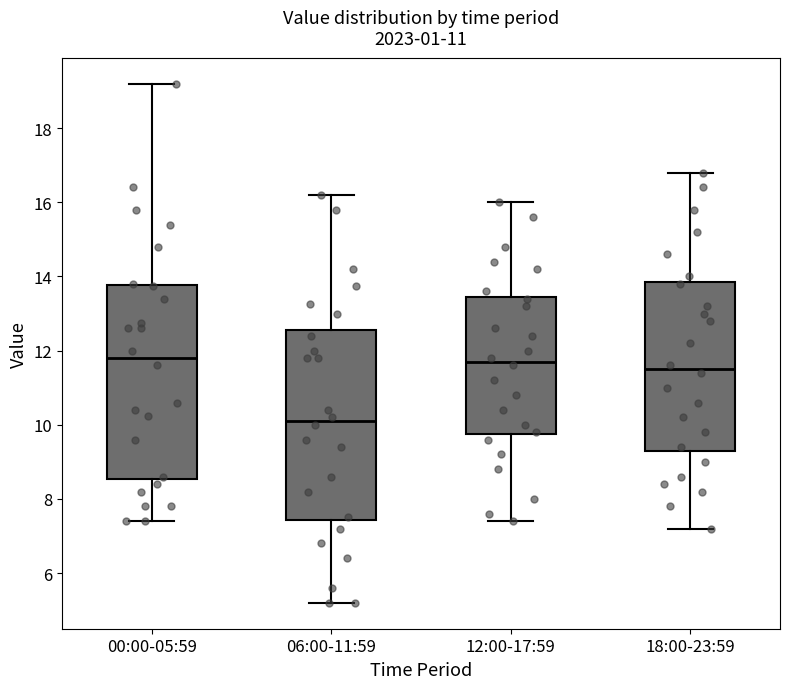

Where does the median line of the box for 18:00-23:59 sit on the y-axis? The values are not printed on the chart, so give them approximately, as read against the axis.

11.6